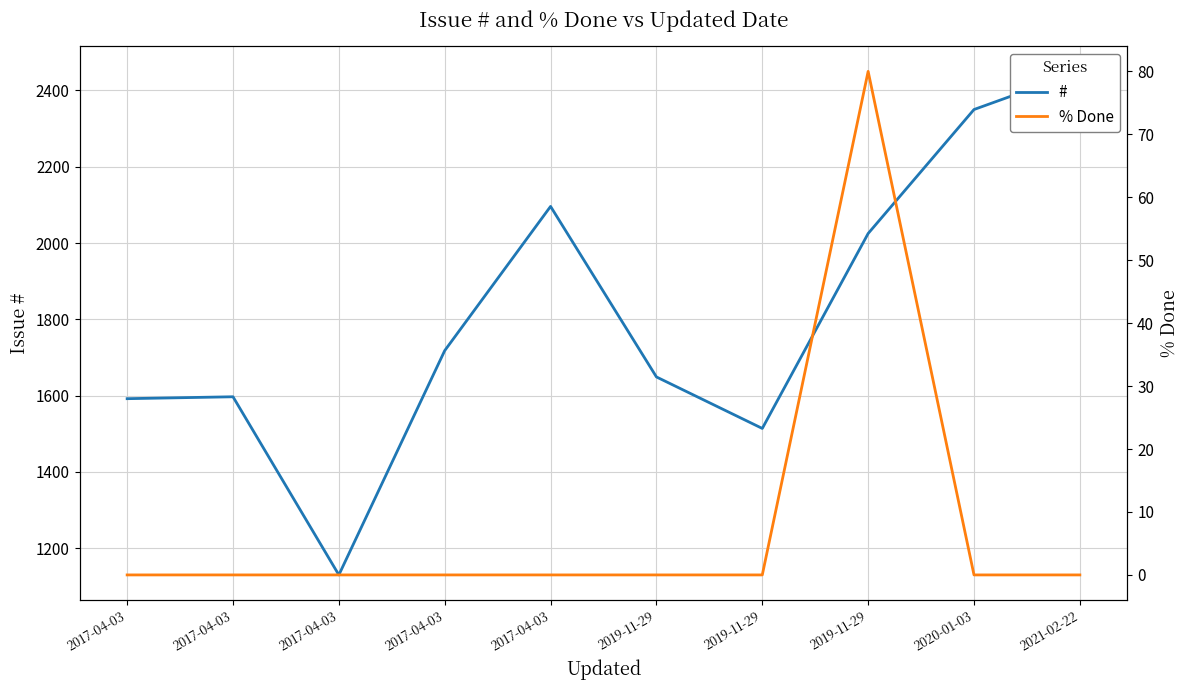

Where is the first local maximum for % Done?

2019-11-29